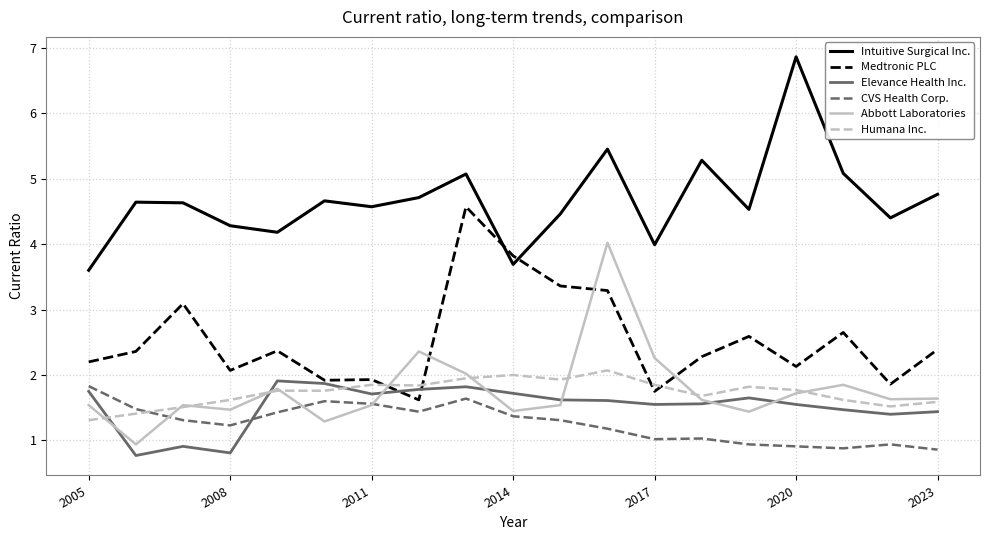

Which series has the largest total across all categories?

Intuitive Surgical Inc.